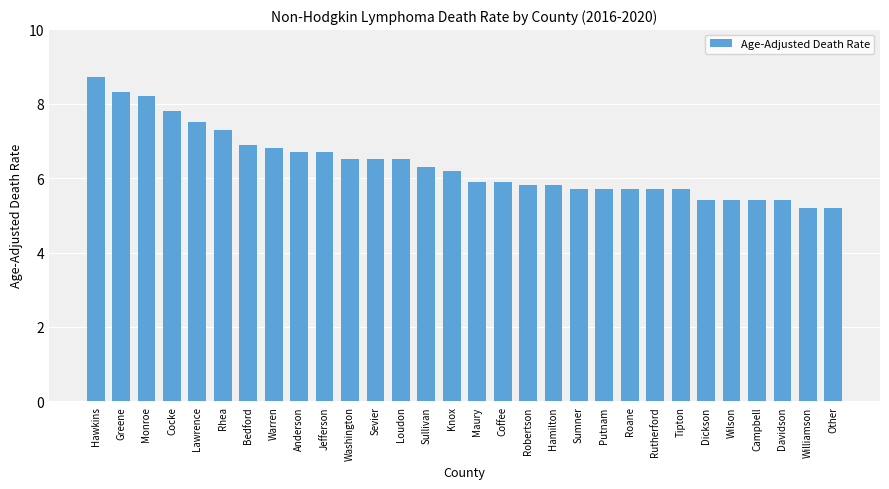

What is the label of the 30th bar from the right?

Hawkins